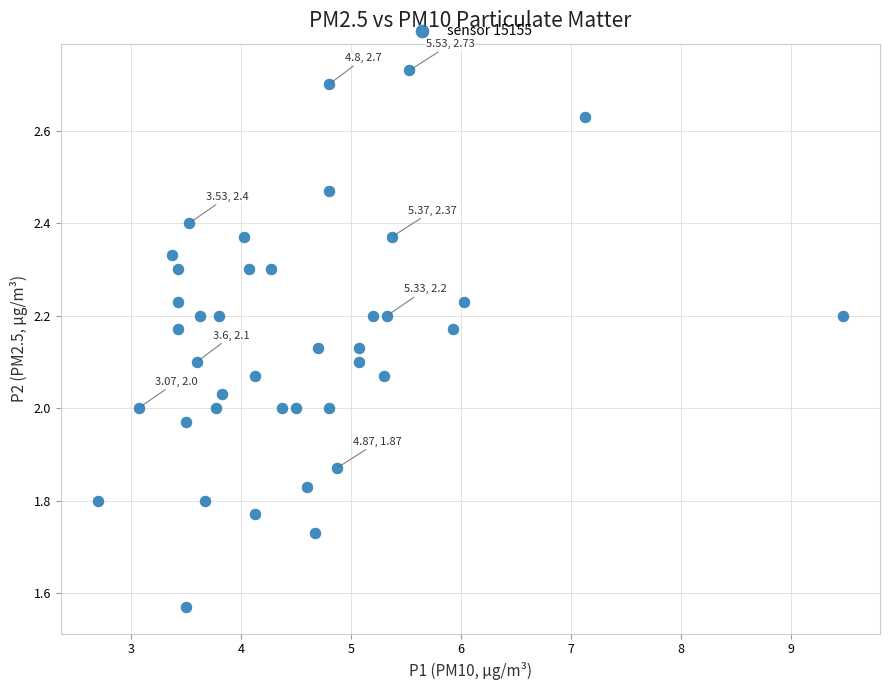

What is the range of X values (max minus min)?

6.8